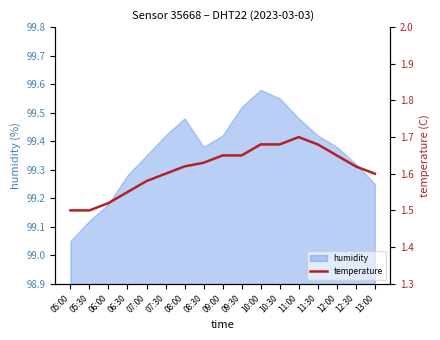

What is the label of the 4th point from the right?

11:30